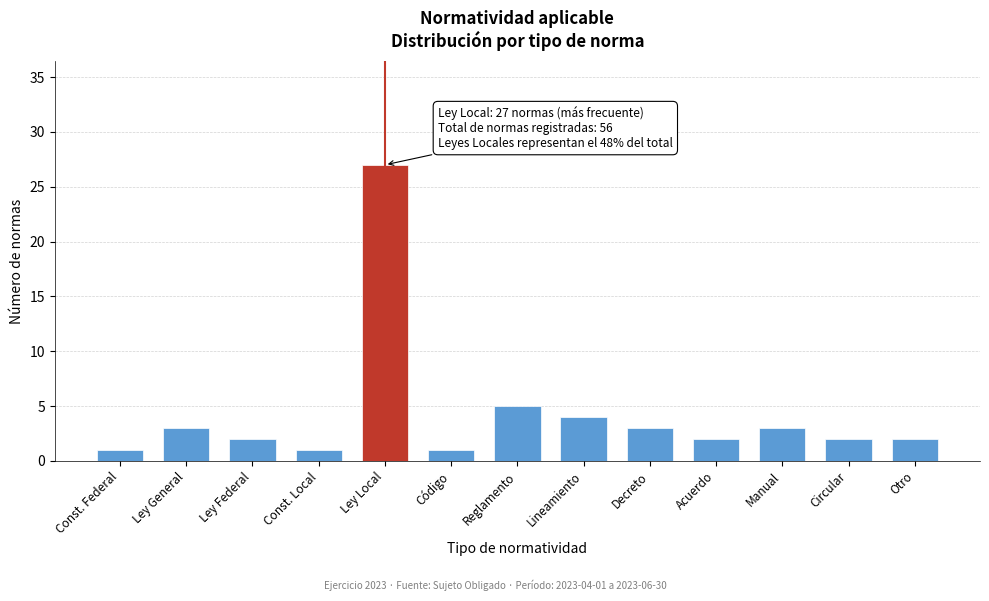

Reading left to right, what are all the values shown in this chart?

Const. Federal=1	Ley General=3	Ley Federal=2	Const. Local=1	Ley Local=27	Código=1	Reglamento=5	Lineamiento=4	Decreto=3	Acuerdo=2	Manual=3	Circular=2	Otro=2